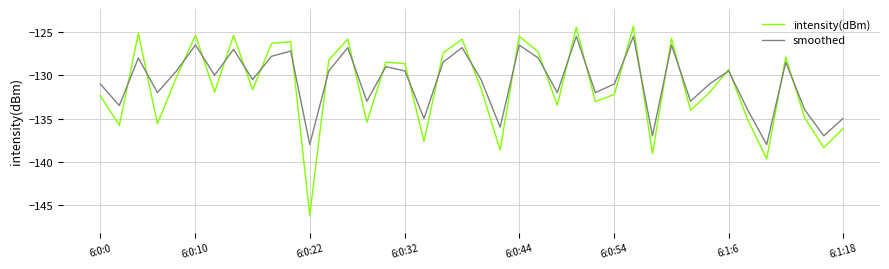

List the series in order of their peak value, lowest first.

smoothed, intensity(dBm)